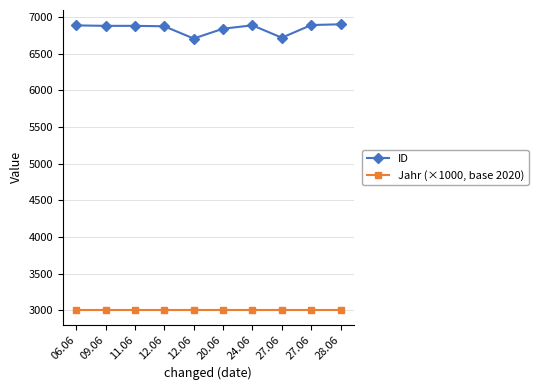

Does the chart have visible grid lines?

Yes